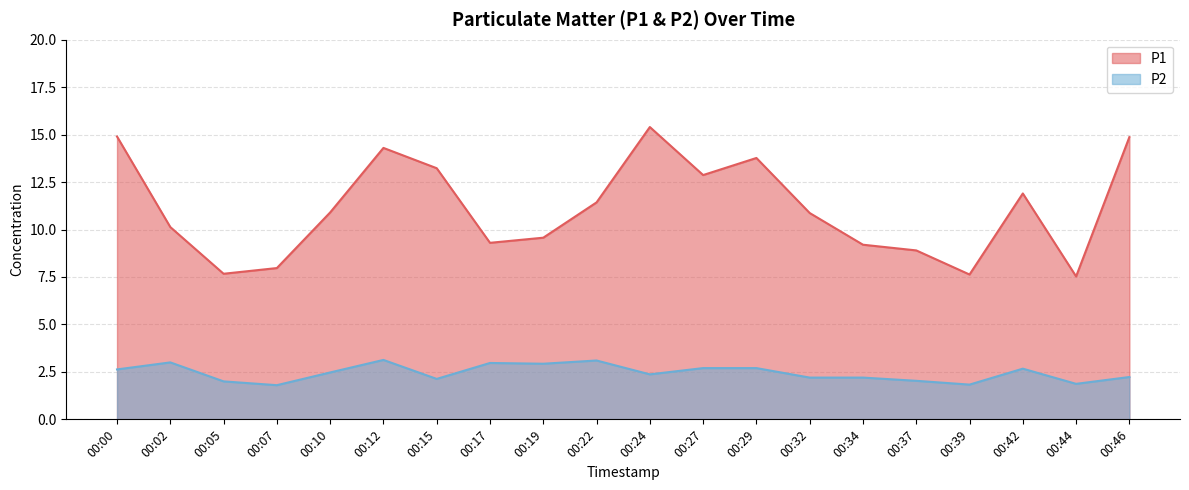

Between 00:05 and 00:42, which is larger?

00:42